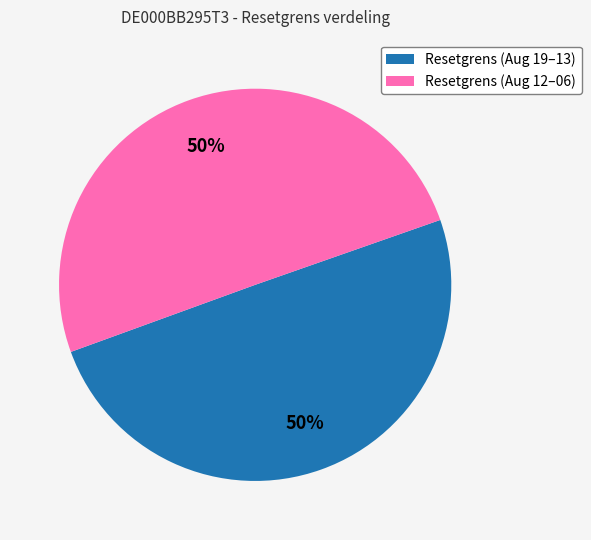

To the nearest percent, what is the average slice percentage?

50%